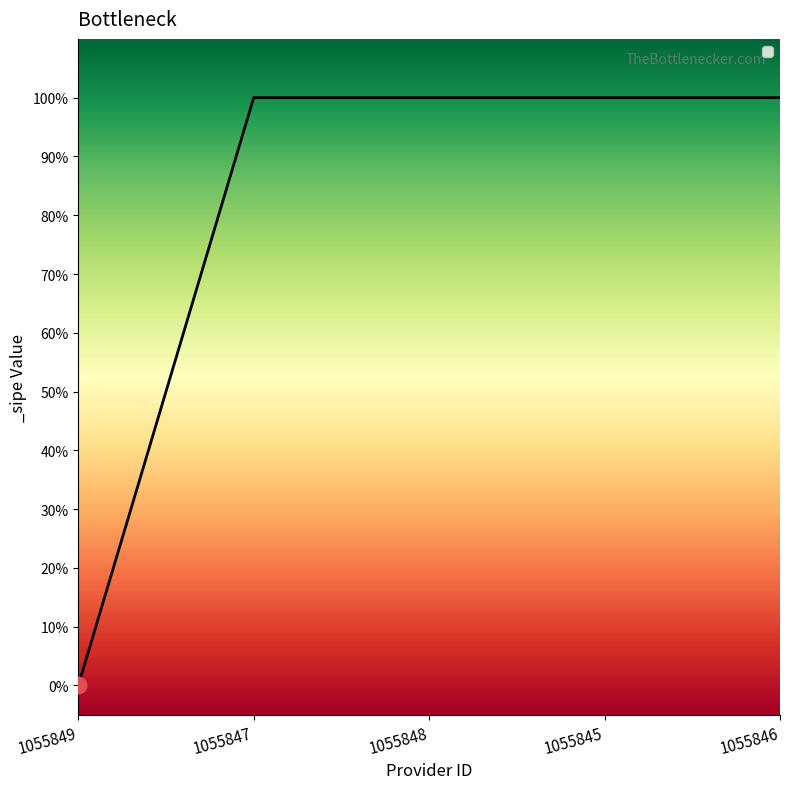

What is the value of the 3rd point from the left?

1